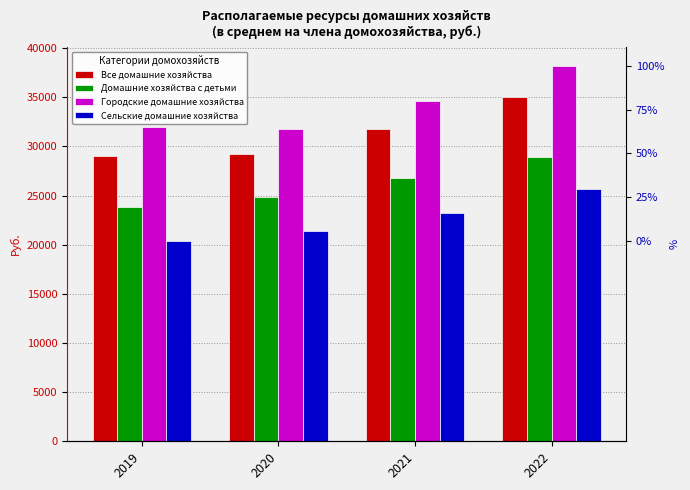

Is the value of Домашние хозяйства с детьми at 2019 greater than the value of Городские домашние хозяйства at 2020?

No